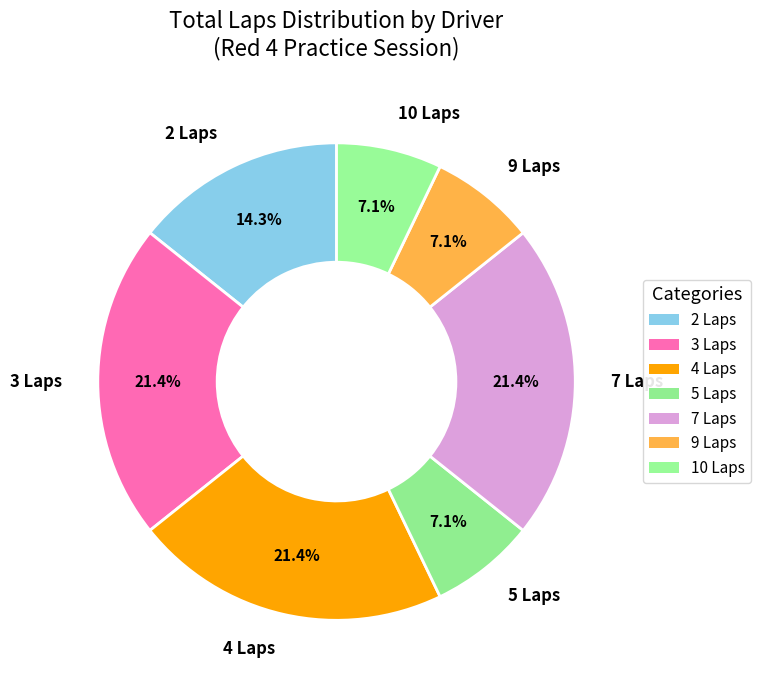

How many slices are in this pie chart?

7